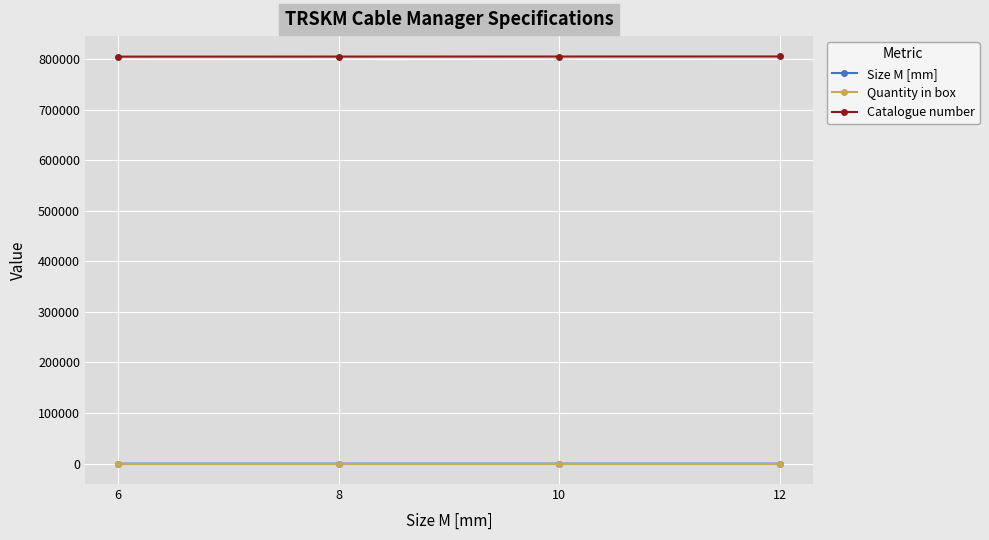

What is the greatest value displayed?

804902